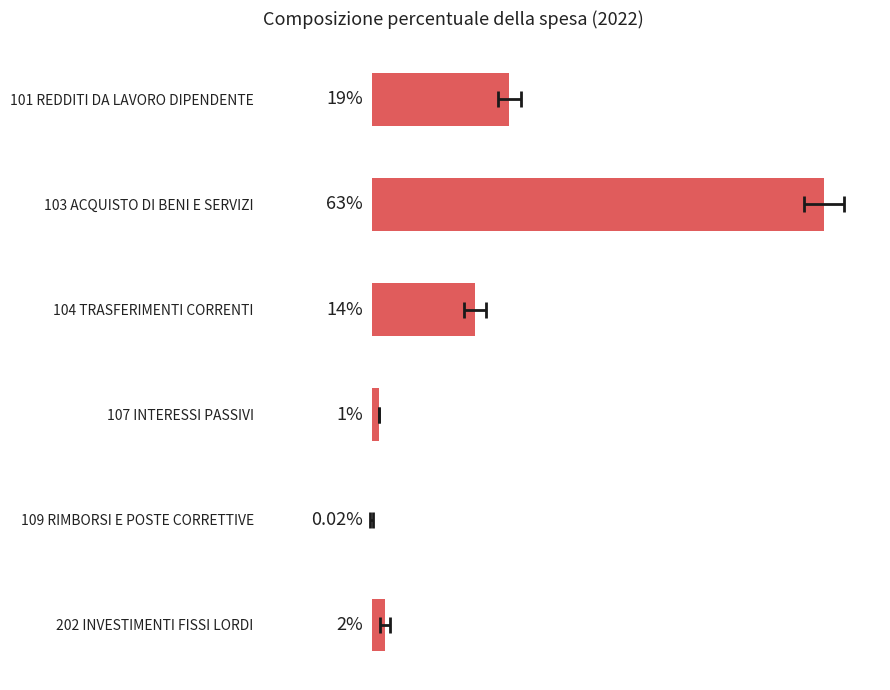

List the labels in order of value, smallest first.

109 RIMBORSI E POSTE CORRETTIVE, 107 INTERESSI PASSIVI, 202 INVESTIMENTI FISSI LORDI, 104 TRASFERIMENTI CORRENTI, 101 REDDITI DA LAVORO DIPENDENTE, 103 ACQUISTO DI BENI E SERVIZI